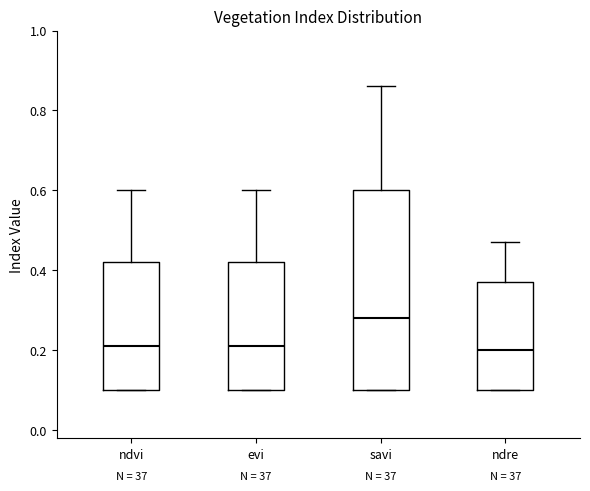

Reading left to right, transcribe this box plot: for each box, give where its median line is, the range the box spans, and where its two whiskers end, as read against the y-axis. The values are not printed on the chart, so give them approximately, as read against the axis.

ndvi: median 0.22, box 0.10 to 0.42, whiskers 0.10 to 0.60
evi: median 0.22, box 0.10 to 0.42, whiskers 0.10 to 0.60
savi: median 0.28, box 0.10 to 0.60, whiskers 0.10 to 0.86
ndre: median 0.20, box 0.10 to 0.38, whiskers 0.10 to 0.48